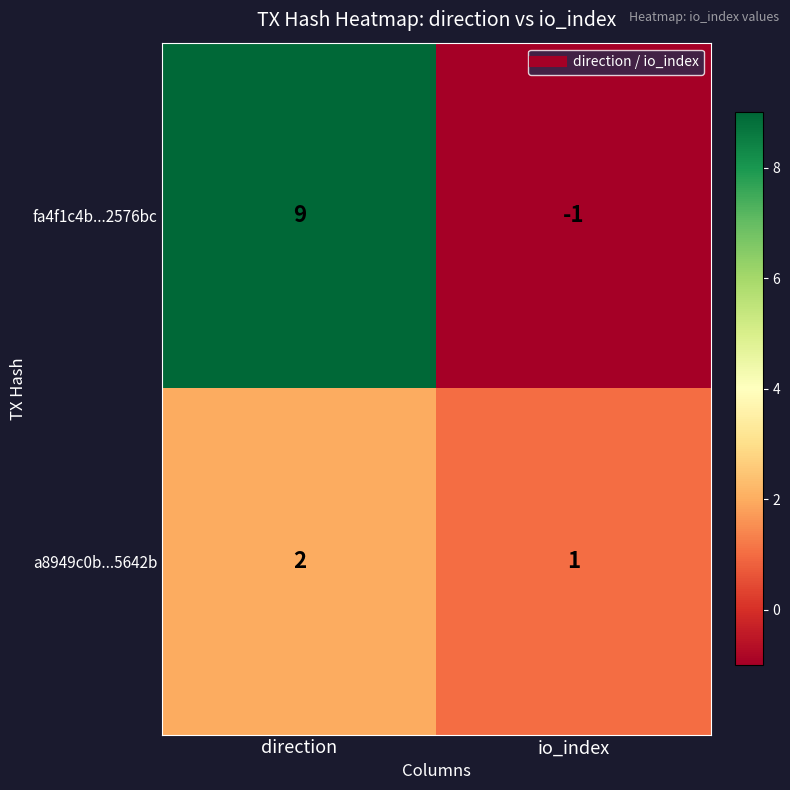

What is the sum of the a8949c0b...5642b values at io_index and direction?

3